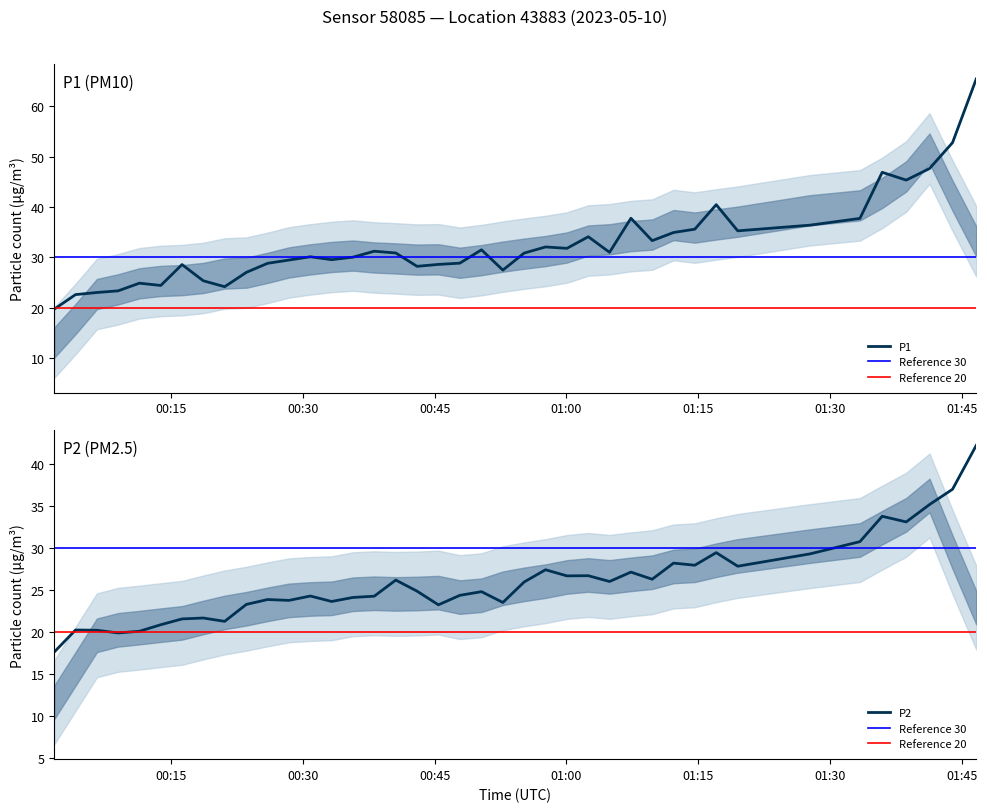

How many lines are shown in the chart?

2